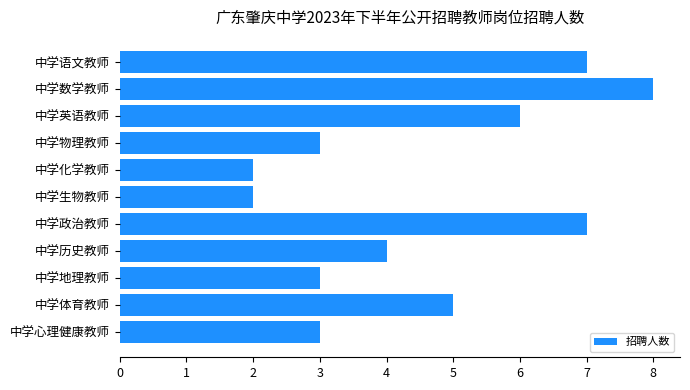

What is the greatest value displayed?

8